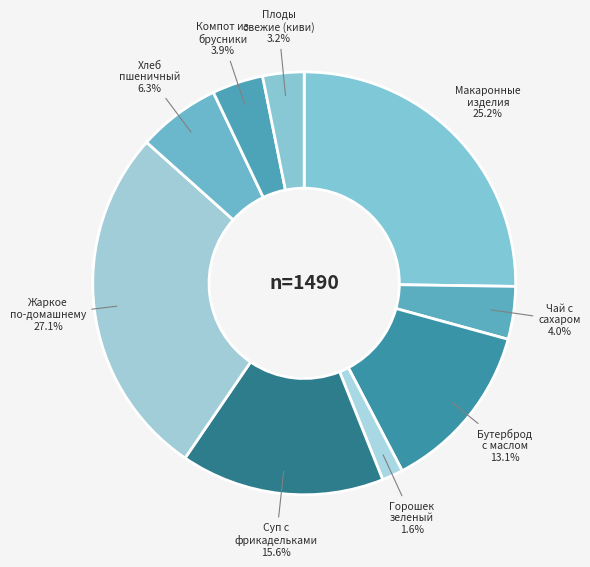

Count the number of slices in the pie.

9